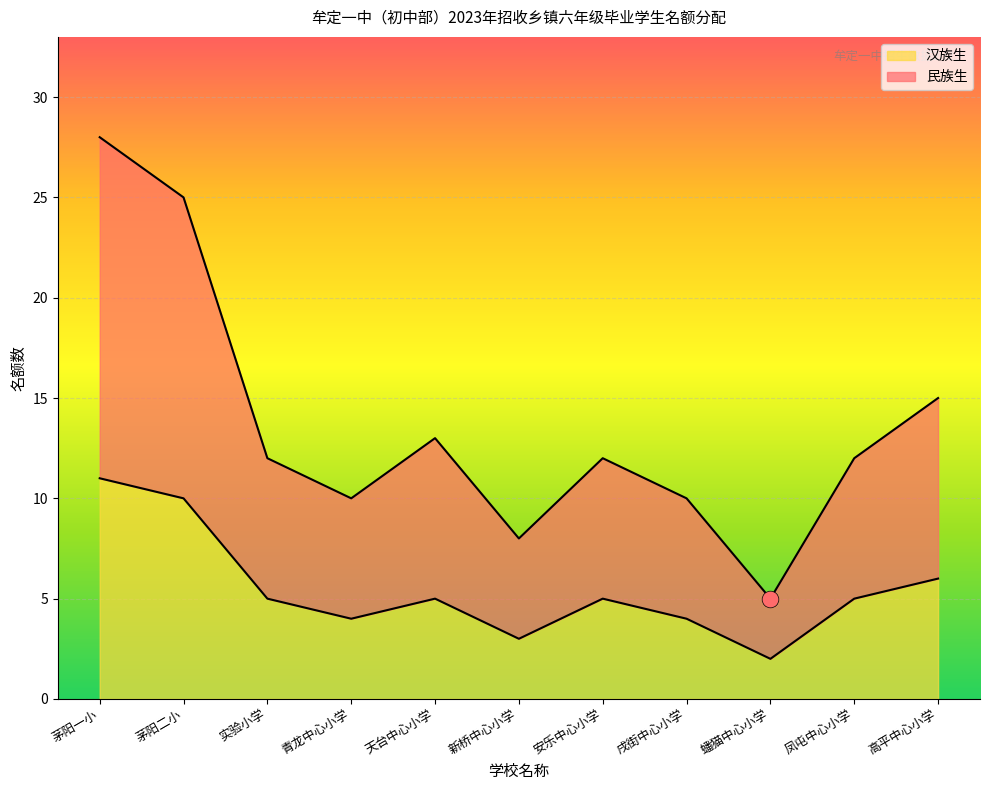

What is the label of the 7th point from the left?

安乐中心小学